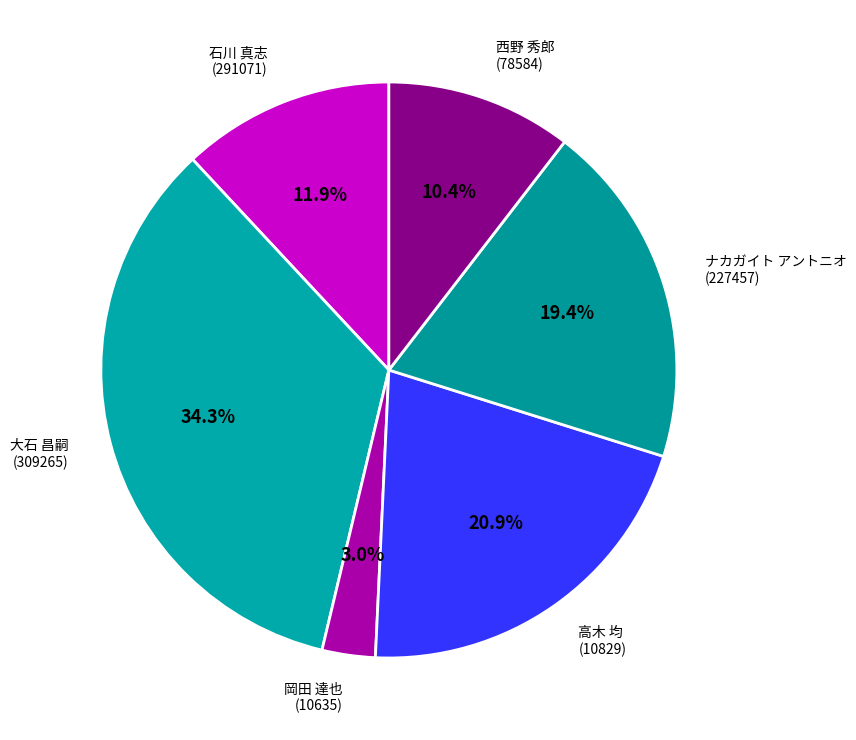

Count the number of slices in the pie.

6